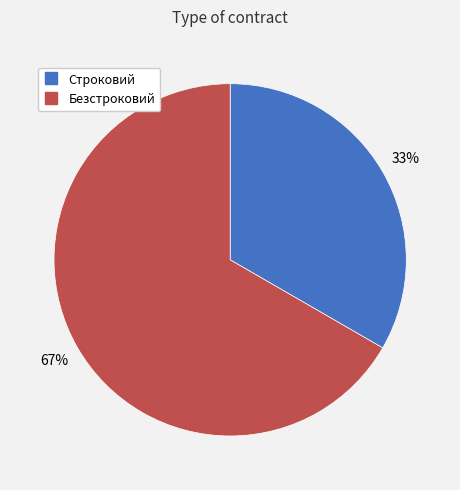

Do Строковий and Безстроковий together represent more than half of the pie?

Yes